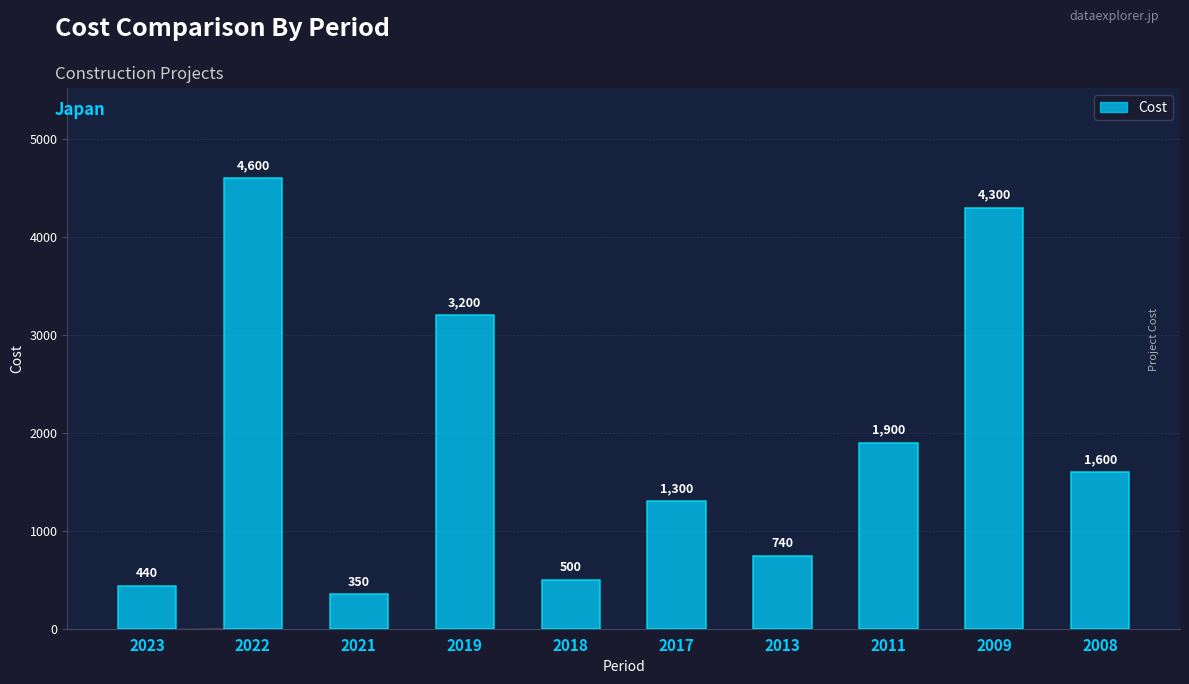

Reading right to left, what are all the values shown in this chart?

1600	4300	1900	740	1300	500	3200	350	4600	440